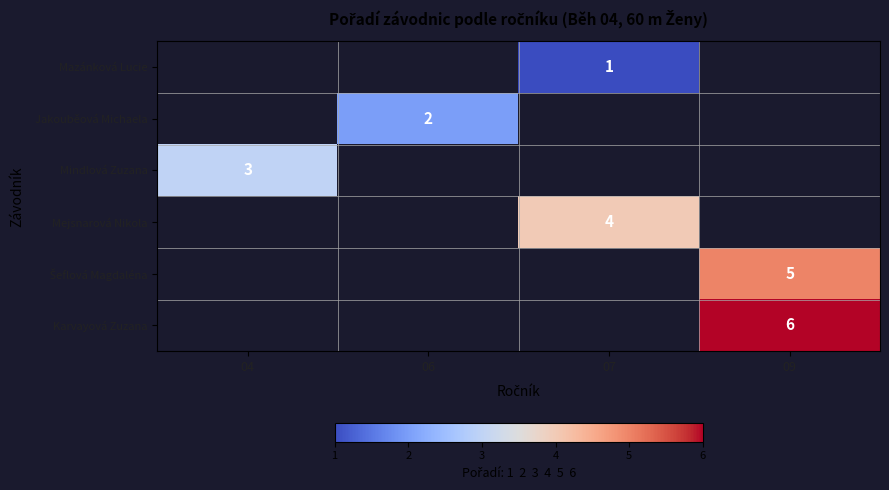

True or false: Mejsnarová Nikola has a value of 2 at 07.

False